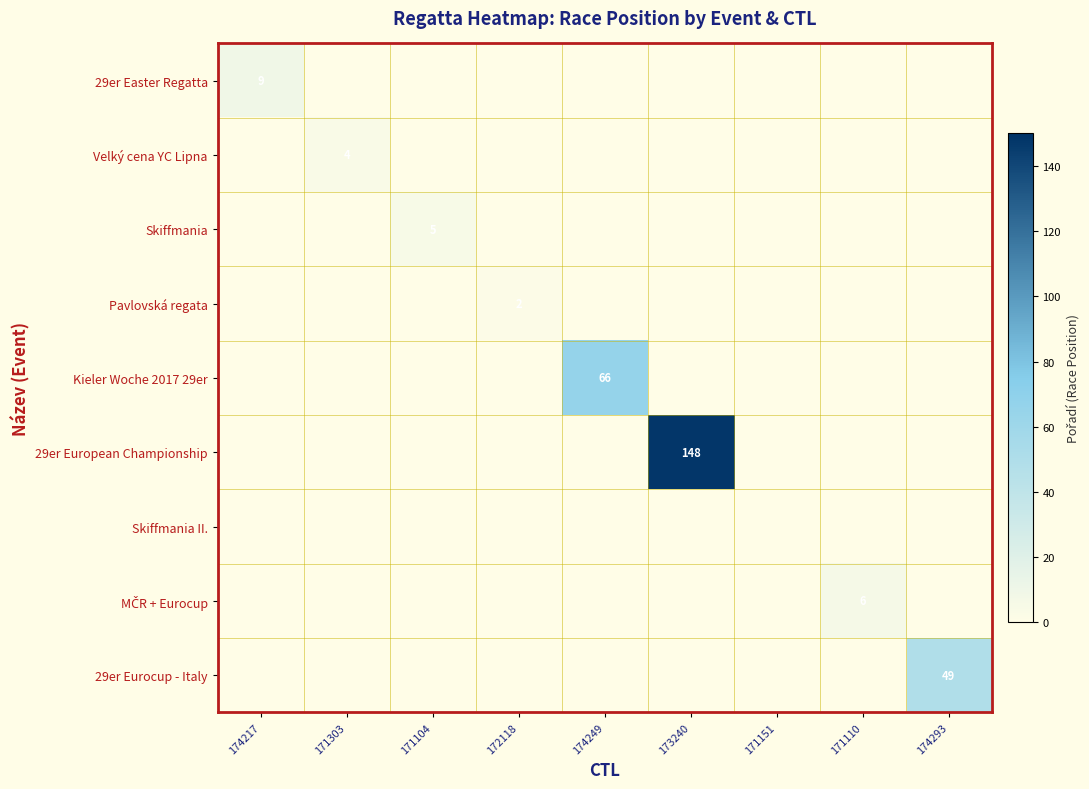

Is it true that 29er Easter Regatta equals 13 at 174217?

False